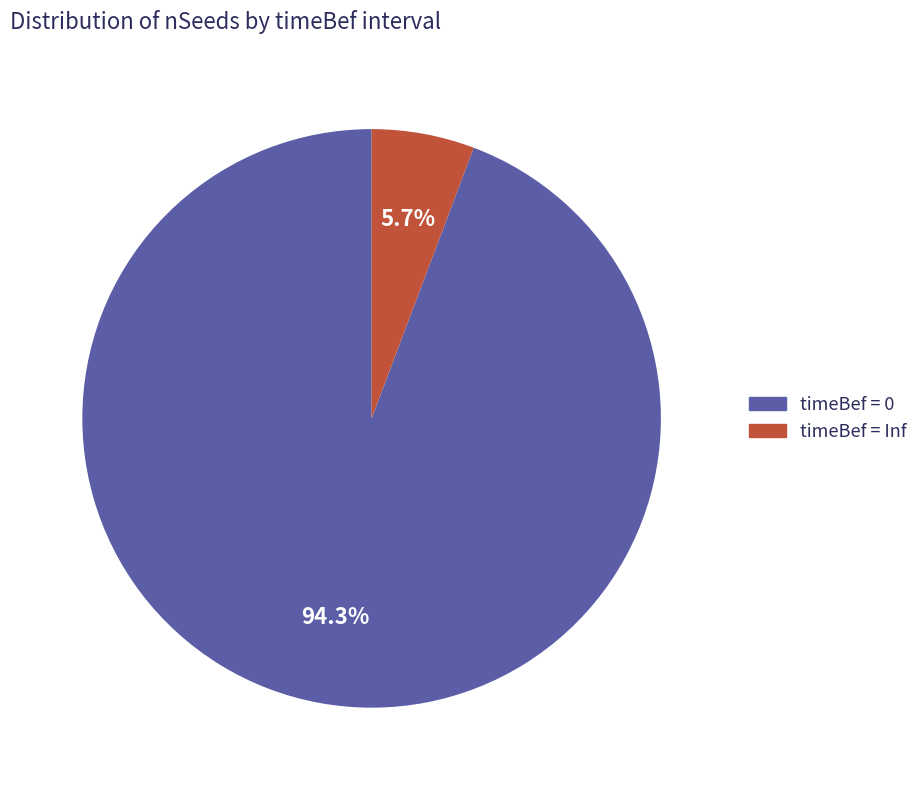

Is there a majority slice in this chart?

Yes